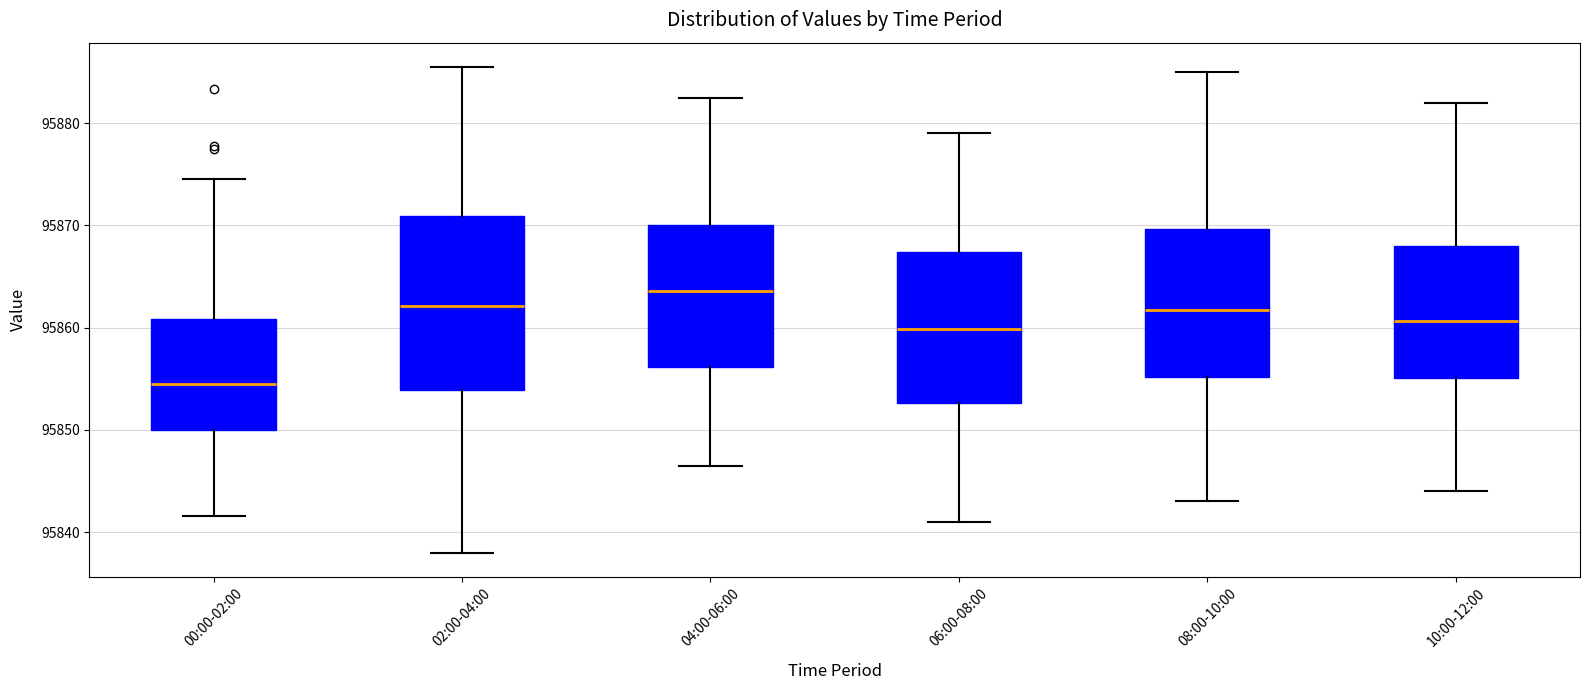

Reading left to right, transcribe this box plot: for each box, give where its median line is, the range the box spans, and where its two whiskers end, as read against the y-axis. The values are not printed on the chart, so give them approximately, as read against the axis.

00:00-02:00: median 95854, box 95850 to 95861, whiskers 95842 to 95875
02:00-04:00: median 95862, box 95854 to 95871, whiskers 95838 to 95886
04:00-06:00: median 95864, box 95856 to 95870, whiskers 95847 to 95883
06:00-08:00: median 95860, box 95853 to 95867, whiskers 95841 to 95879
08:00-10:00: median 95862, box 95855 to 95870, whiskers 95843 to 95885
10:00-12:00: median 95861, box 95855 to 95868, whiskers 95844 to 95882